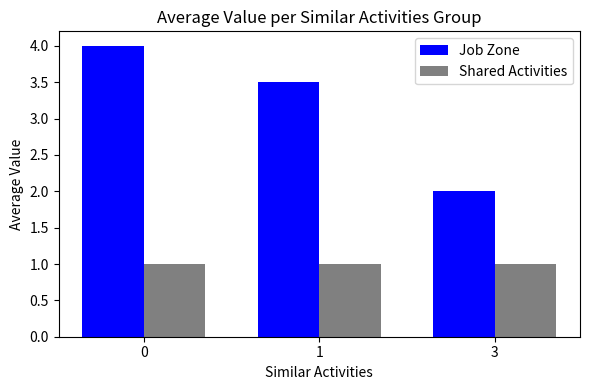

What is the spread (max minus min) of values at 0?

3.0